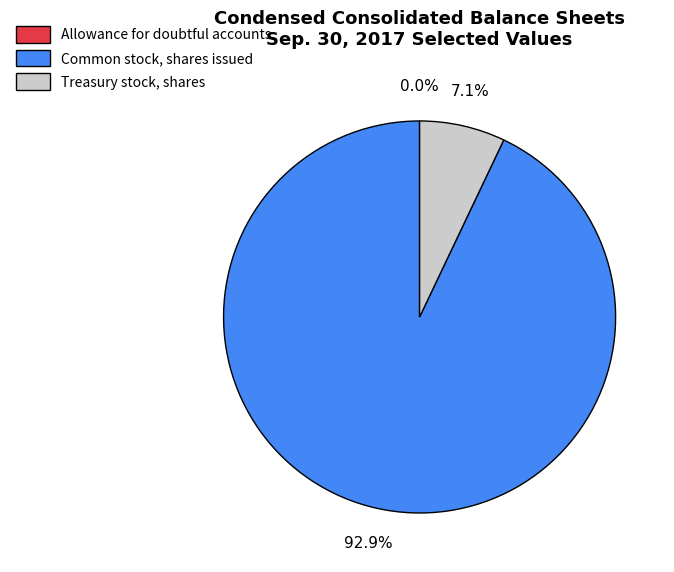

True or false: Treasury stock, shares accounts for 7% of the total.

True